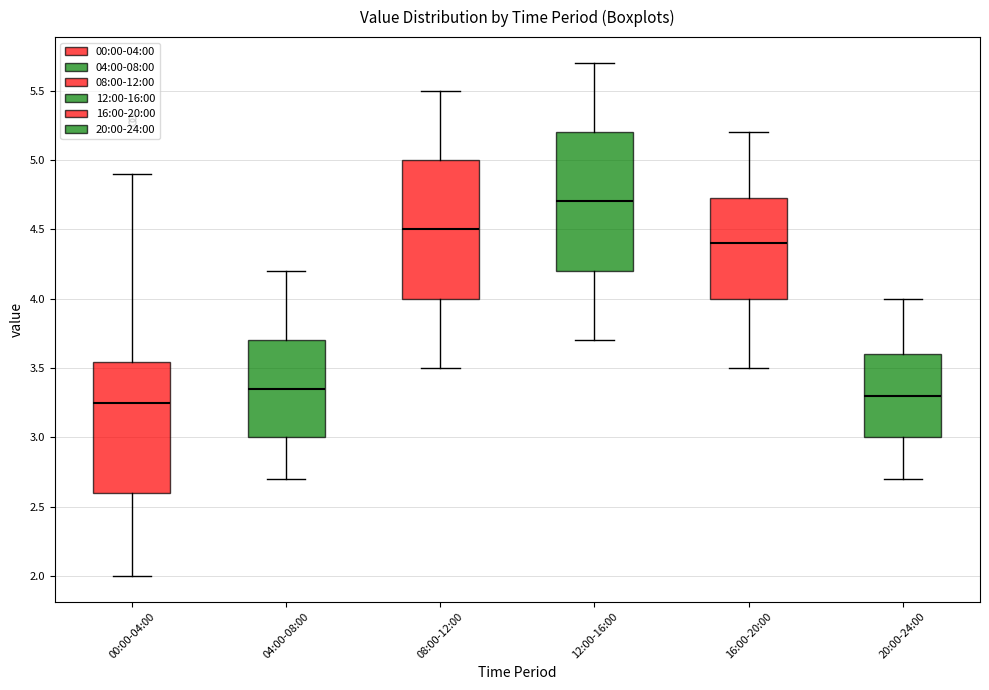

Reading left to right, read every box against the y-axis: the position of its median line, the range the box covers, and the ends of its whiskers. The values are not printed on the chart, so give them approximately, as read against the axis.

00:00-04:00: median 3.25, box 2.60 to 3.55, whiskers 2.00 to 4.90
04:00-08:00: median 3.35, box 3.00 to 3.70, whiskers 2.70 to 4.20
08:00-12:00: median 4.50, box 4.00 to 5.00, whiskers 3.50 to 5.50
12:00-16:00: median 4.70, box 4.20 to 5.20, whiskers 3.70 to 5.70
16:00-20:00: median 4.40, box 4.00 to 4.75, whiskers 3.50 to 5.20
20:00-24:00: median 3.30, box 3.00 to 3.60, whiskers 2.70 to 4.00